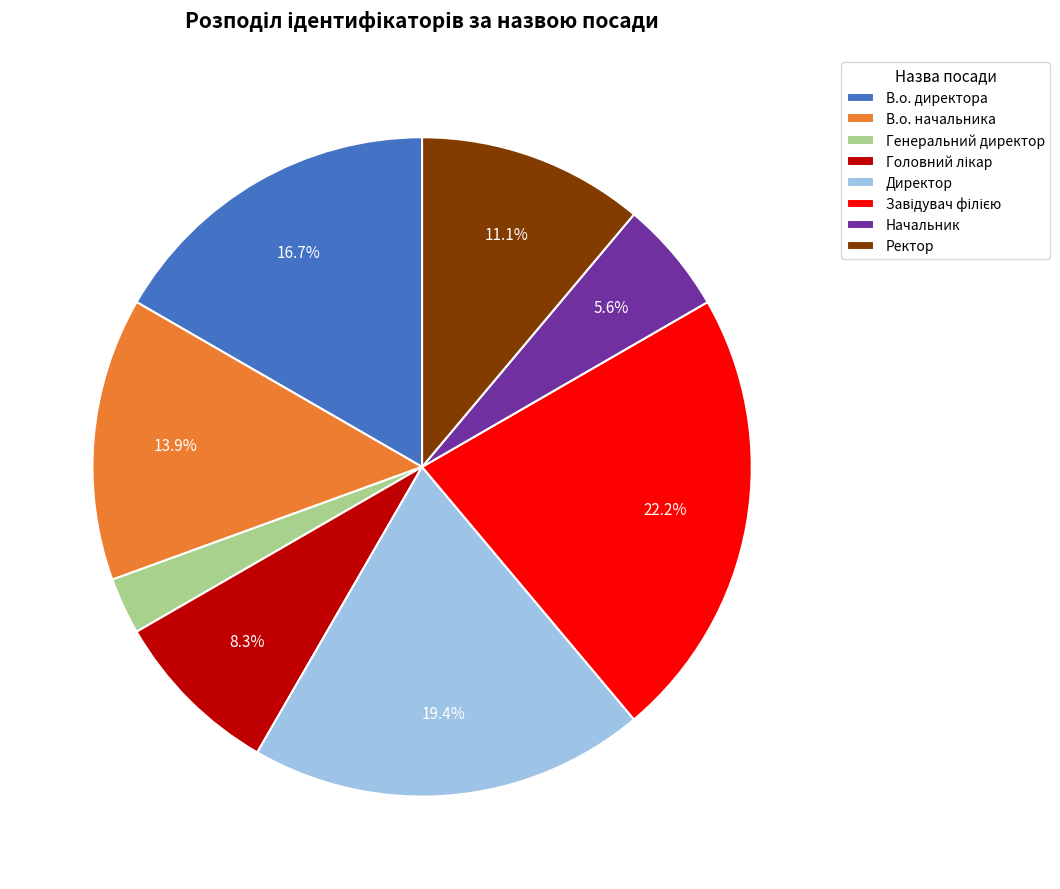

The В.о. директора slice represents 8% of the pie. True or false?

False